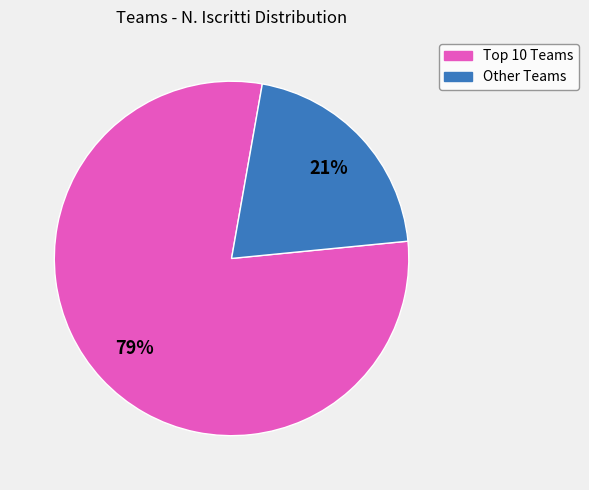

To the nearest percent, what is the average slice percentage?

50%